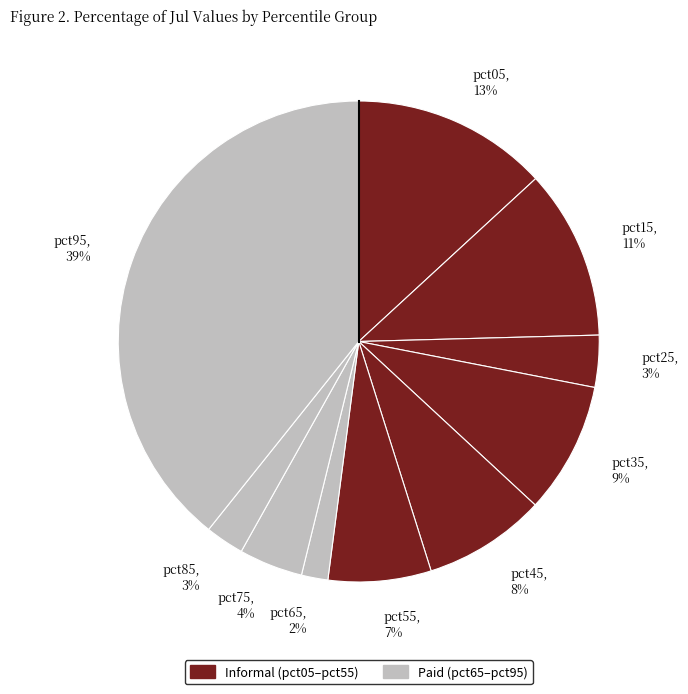

Count the number of slices in the pie.

10